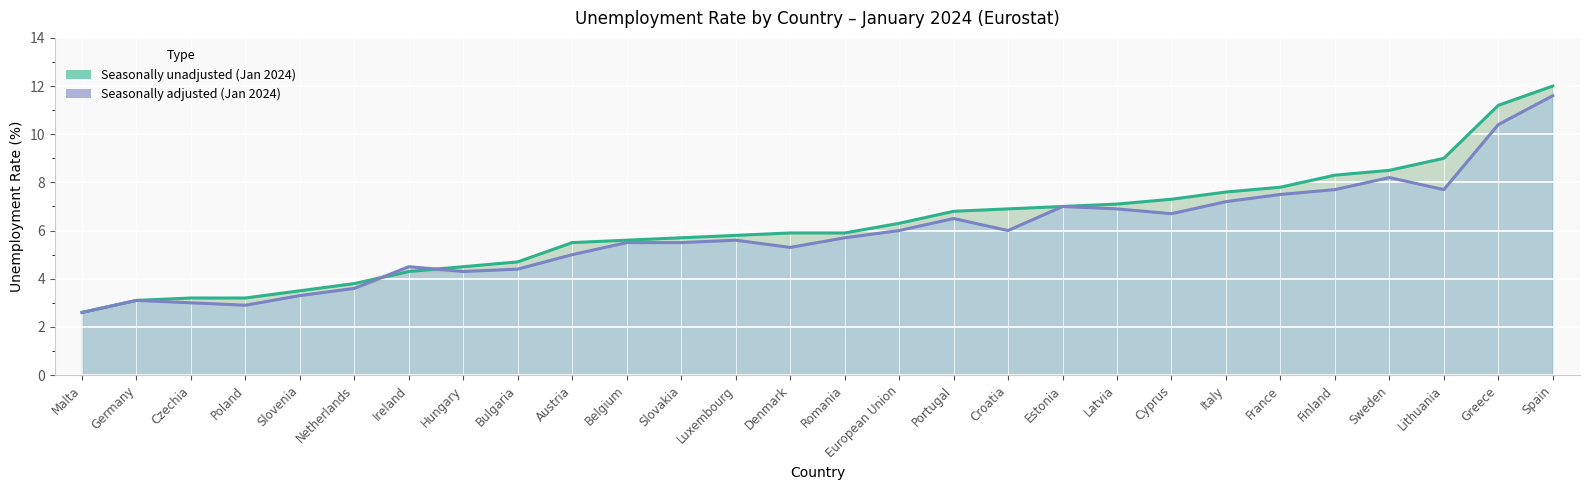

What is the difference between the second highest and minimum values in the Seasonally adjusted (Jan 2024) series?

7.8